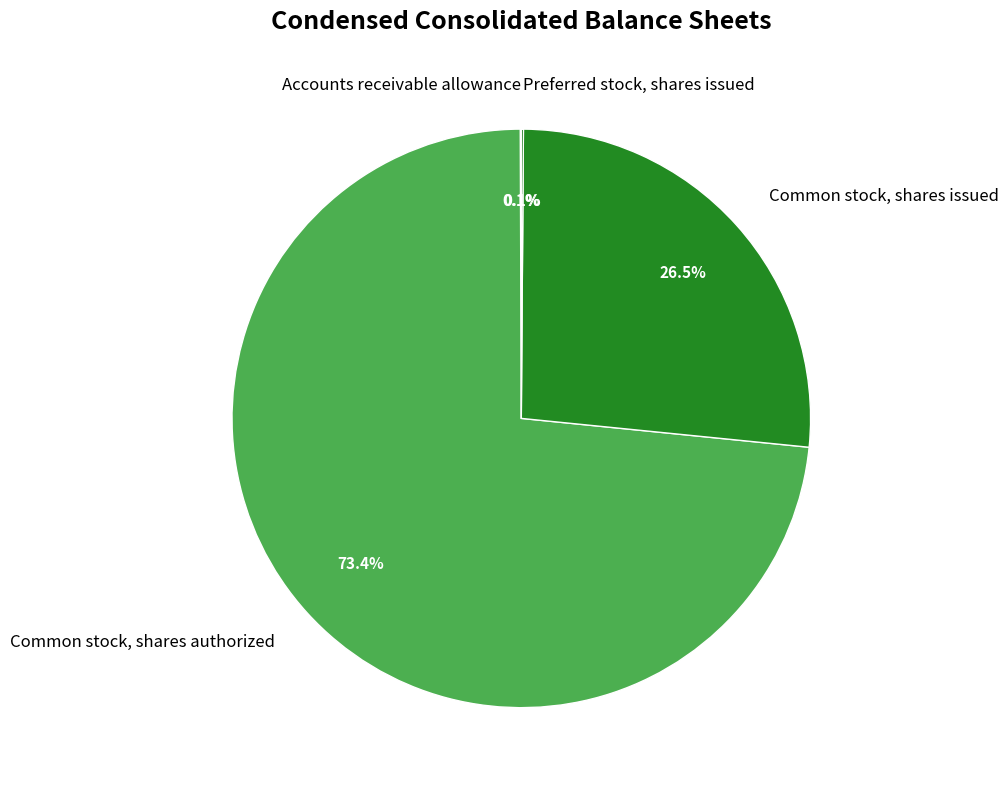

Which slice is the largest?

Common stock, shares authorized